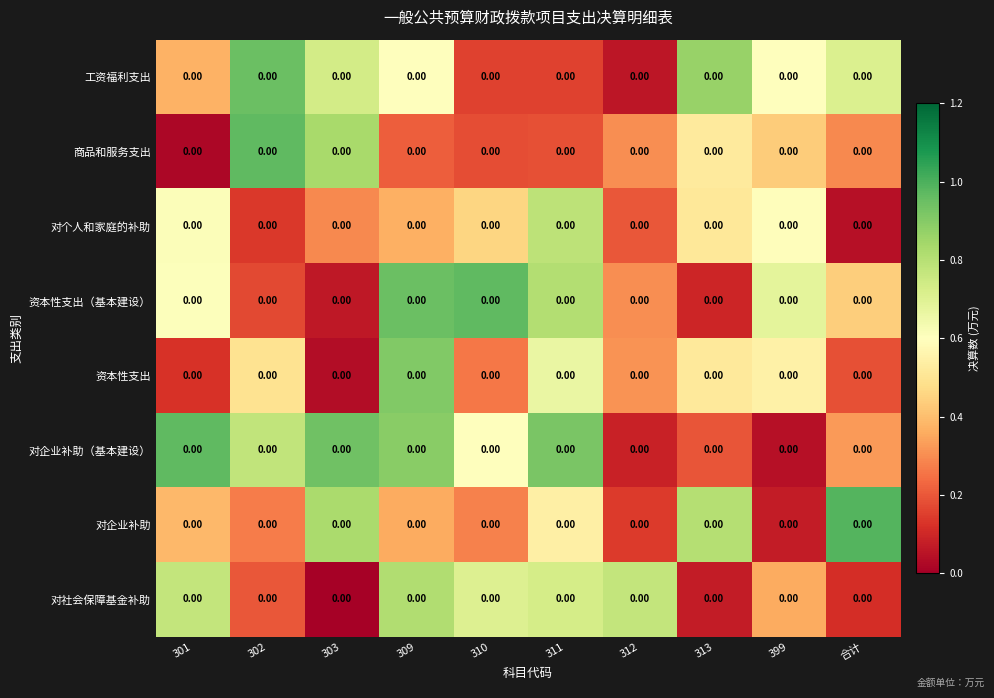

What is the difference between the maximum and minimum values in the 工资福利支出 series?

0.9